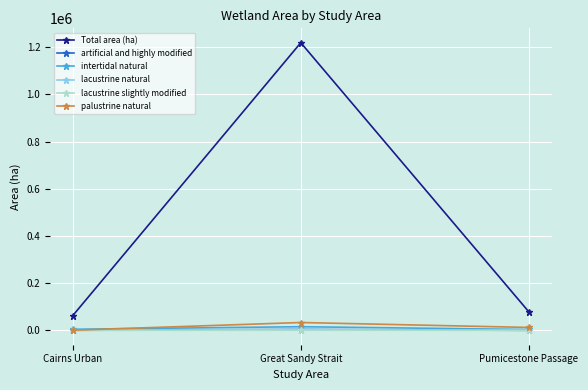

Does the chart have visible grid lines?

Yes